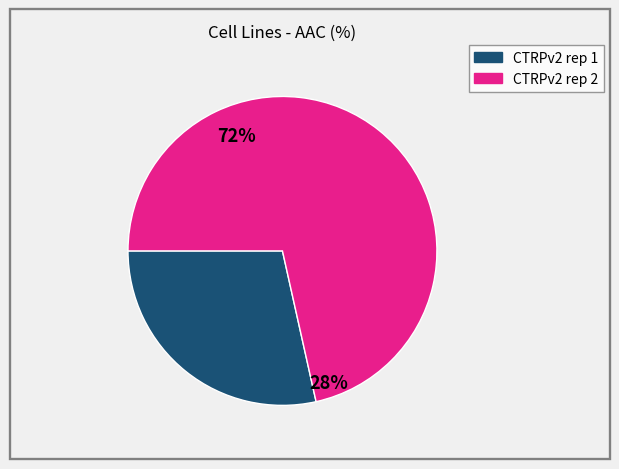

What percentage is the CTRPv2 rep 2 slice, to the nearest percent?

72%